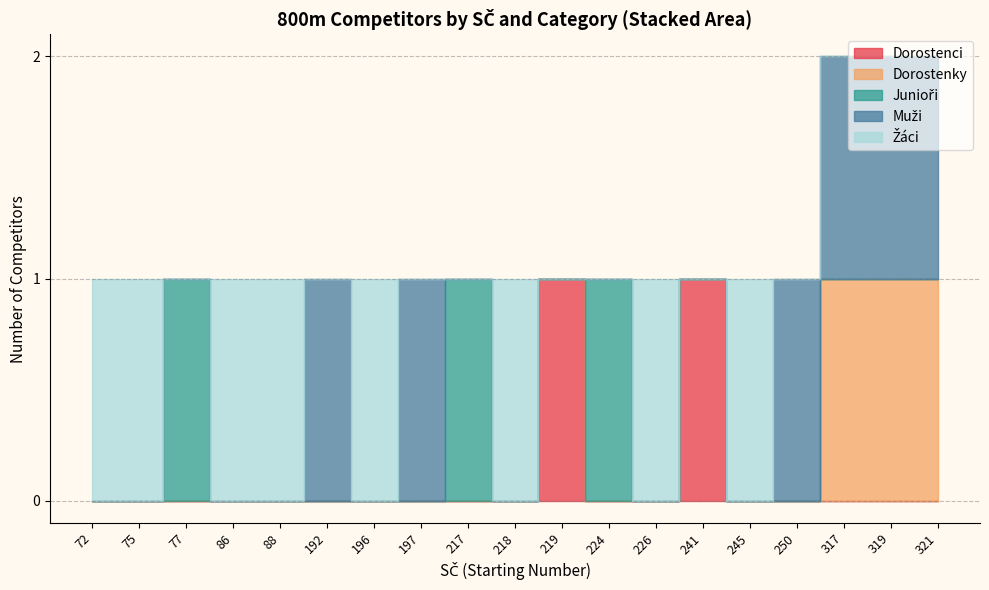

True or false: Muži and Dorostenky intersect in this chart.

False